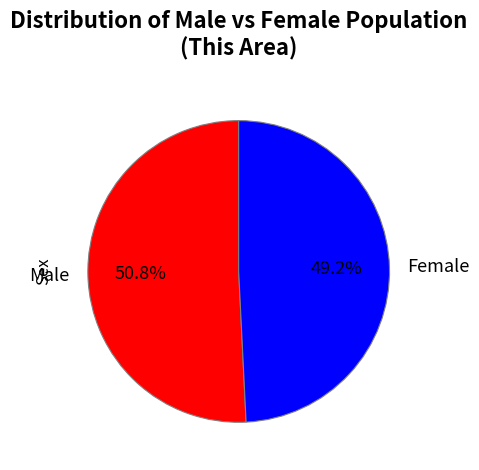

How many slices are in this pie chart?

2